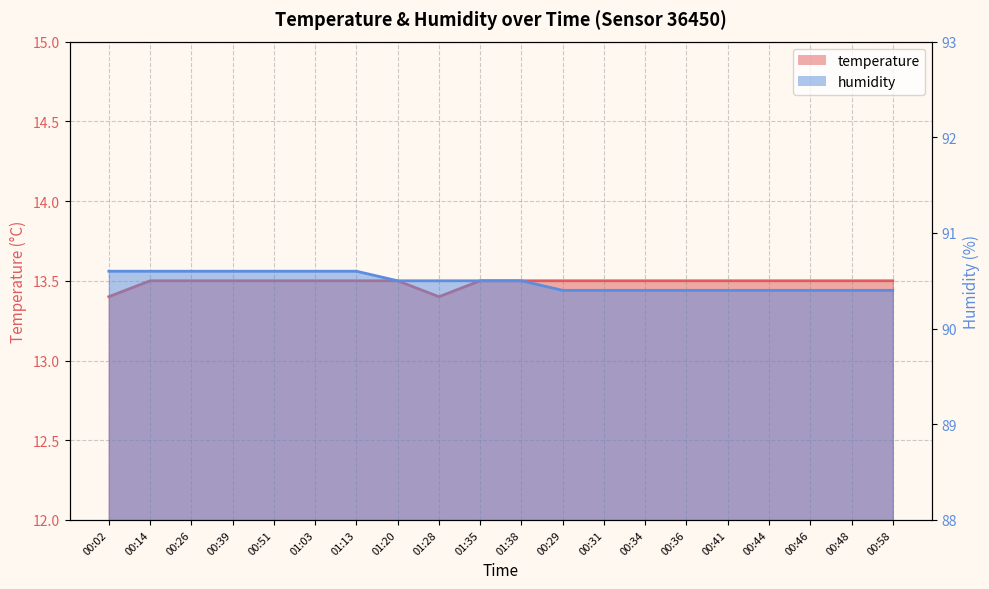

How many lines are shown in the chart?

2